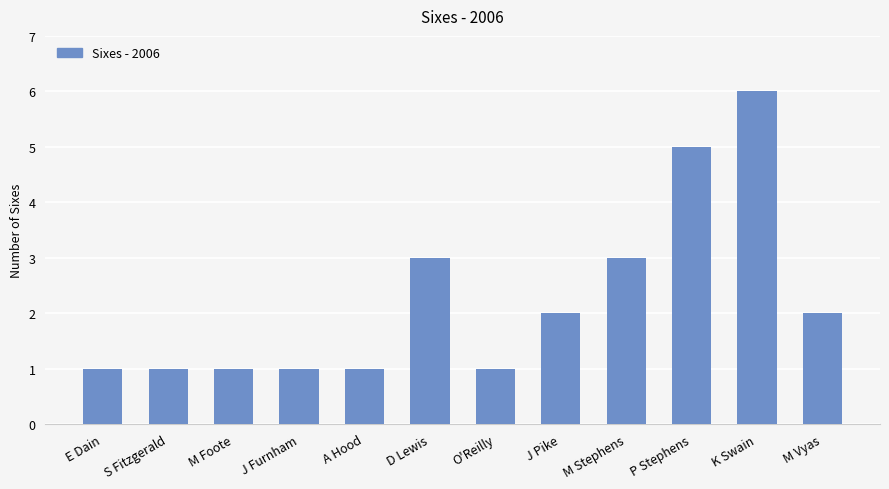

What is the label of the 2nd bar from the right?

K Swain